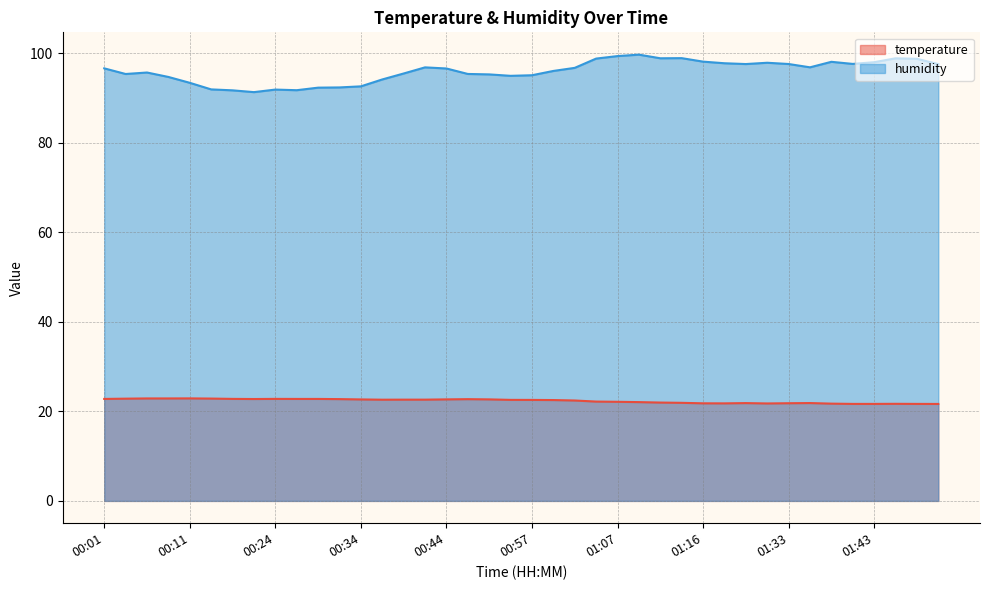

True or false: humidity has a value of 145.6 at 00:49.

False